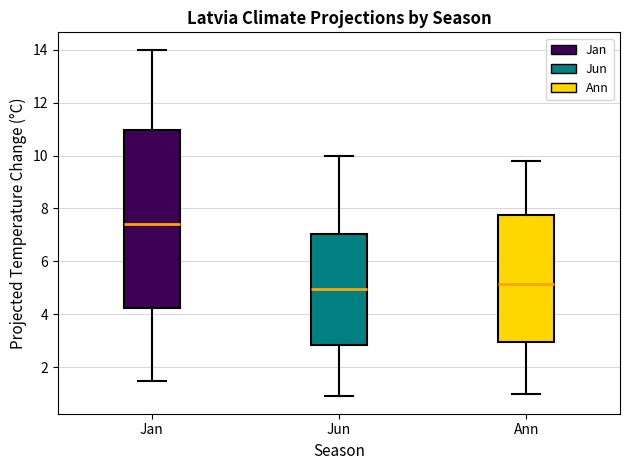

Comparing the boxes themselves (not the whiskers), which one is the tallest?

Jan